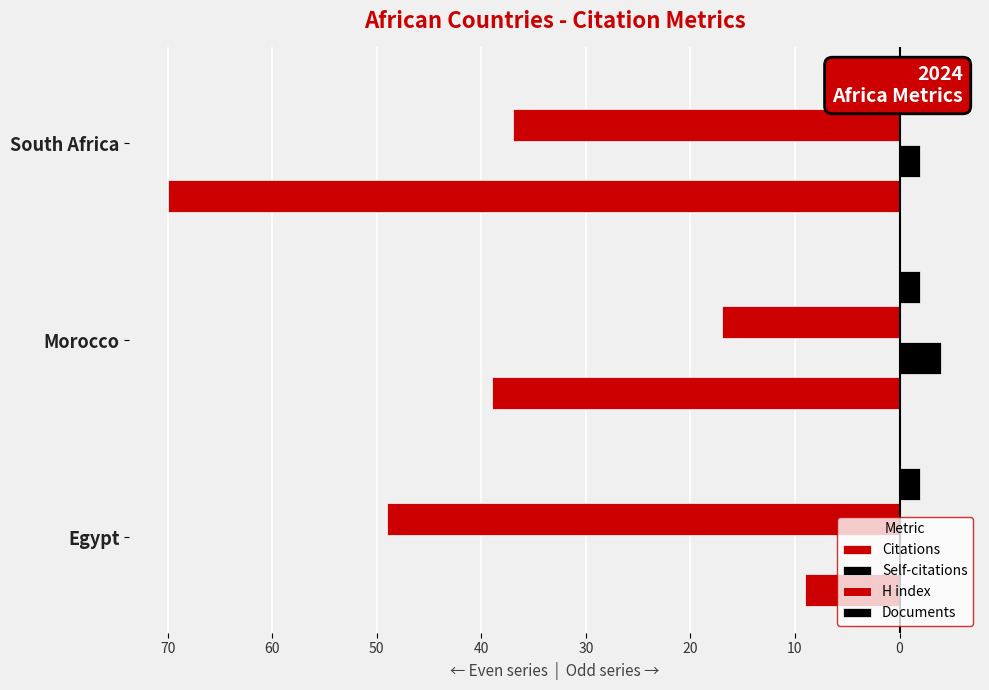

What is the difference between the second highest and minimum values in the Citations series?

31.0